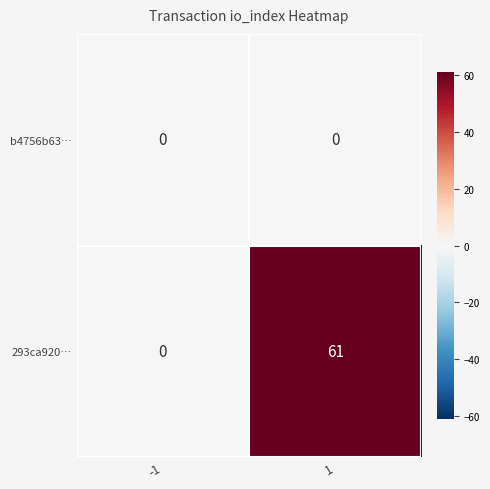

Rank the series by their maximum value, from highest to lowest.

293ca920…, b4756b63…